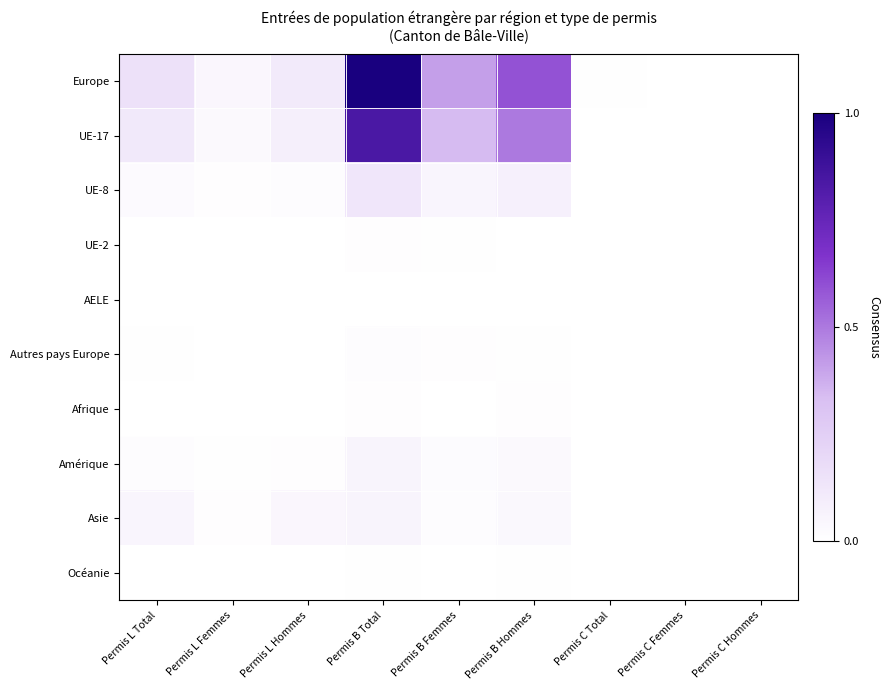

Reading left to right, extract all data points from this chart.

Europe: Permis L Total=0.2	Permis L Femmes=0.0	Permis L Hommes=0.1	Permis B Total=1.0	Permis B Femmes=0.4	Permis B Hommes=0.6	Permis C Total=0.0	Permis C Femmes=0.0	Permis C Hommes=0.0
UE-17: Permis L Total=0.1	Permis L Femmes=0.0	Permis L Hommes=0.1	Permis B Total=0.8	Permis B Femmes=0.3	Permis B Hommes=0.5	Permis C Total=0.0	Permis C Femmes=0.0	Permis C Hommes=0.0
UE-8: Permis L Total=0.0	Permis L Femmes=0.0	Permis L Hommes=0.0	Permis B Total=0.1	Permis B Femmes=0.1	Permis B Hommes=0.1	Permis C Total=0.0	Permis C Femmes=0.0	Permis C Hommes=0.0
UE-2: Permis L Total=0.0	Permis L Femmes=0.0	Permis L Hommes=0.0	Permis B Total=0.0	Permis B Femmes=0.0	Permis B Hommes=0.0	Permis C Total=0.0	Permis C Femmes=0.0	Permis C Hommes=0.0
AELE: Permis L Total=0.0	Permis L Femmes=0.0	Permis L Hommes=0.0	Permis B Total=0.0	Permis B Femmes=0.0	Permis B Hommes=0.0	Permis C Total=0.0	Permis C Femmes=0.0	Permis C Hommes=0.0
Autres pays Europe: Permis L Total=0.0	Permis L Femmes=0.0	Permis L Hommes=0.0	Permis B Total=0.0	Permis B Femmes=0.0	Permis B Hommes=0.0	Permis C Total=0.0	Permis C Femmes=0.0	Permis C Hommes=0.0
Afrique: Permis L Total=0.0	Permis L Femmes=0.0	Permis L Hommes=0.0	Permis B Total=0.0	Permis B Femmes=0.0	Permis B Hommes=0.0	Permis C Total=0.0	Permis C Femmes=0.0	Permis C Hommes=0.0
Amérique: Permis L Total=0.0	Permis L Femmes=0.0	Permis L Hommes=0.0	Permis B Total=0.1	Permis B Femmes=0.0	Permis B Hommes=0.0	Permis C Total=0.0	Permis C Femmes=0.0	Permis C Hommes=0.0
Asie: Permis L Total=0.1	Permis L Femmes=0.0	Permis L Hommes=0.0	Permis B Total=0.1	Permis B Femmes=0.0	Permis B Hommes=0.0	Permis C Total=0.0	Permis C Femmes=0.0	Permis C Hommes=0.0
Océanie: Permis L Total=0.0	Permis L Femmes=0.0	Permis L Hommes=0.0	Permis B Total=0.0	Permis B Femmes=0.0	Permis B Hommes=0.0	Permis C Total=0.0	Permis C Femmes=0.0	Permis C Hommes=0.0